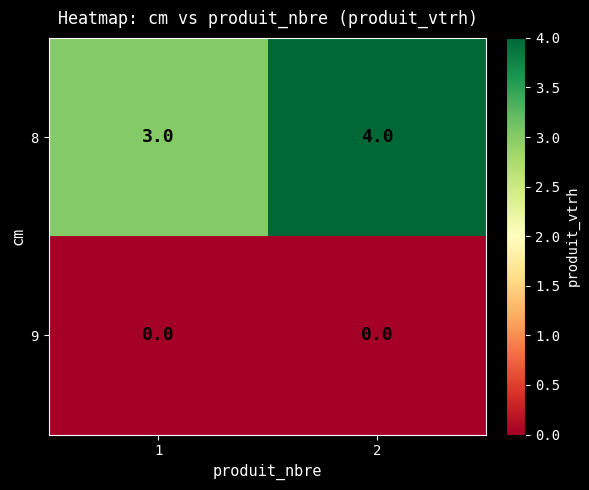

What value does the 8 series have at 2?

4